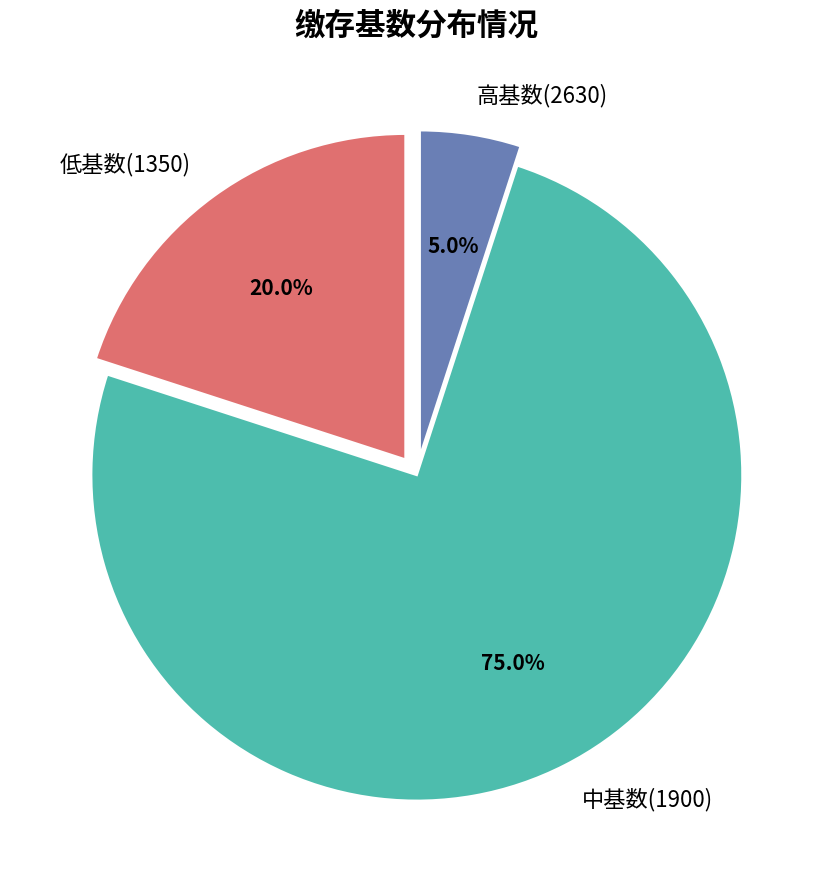

Which slice represents more than half of the pie?

中基数(1900)